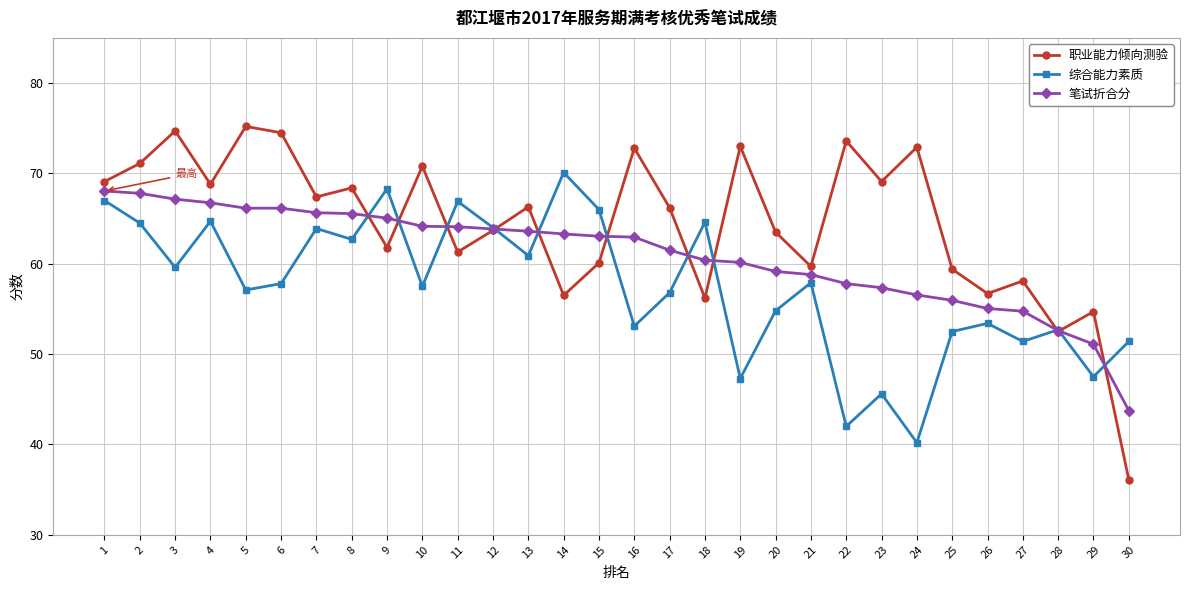

At which category does 职业能力倾向测验 reach its first local valley?

4